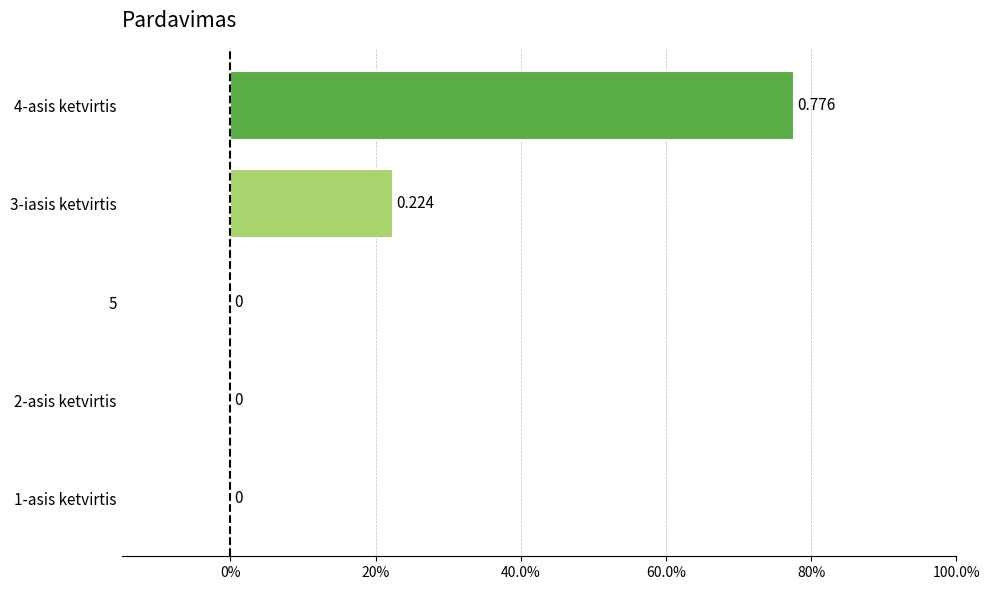

Are the bars horizontal?

Yes